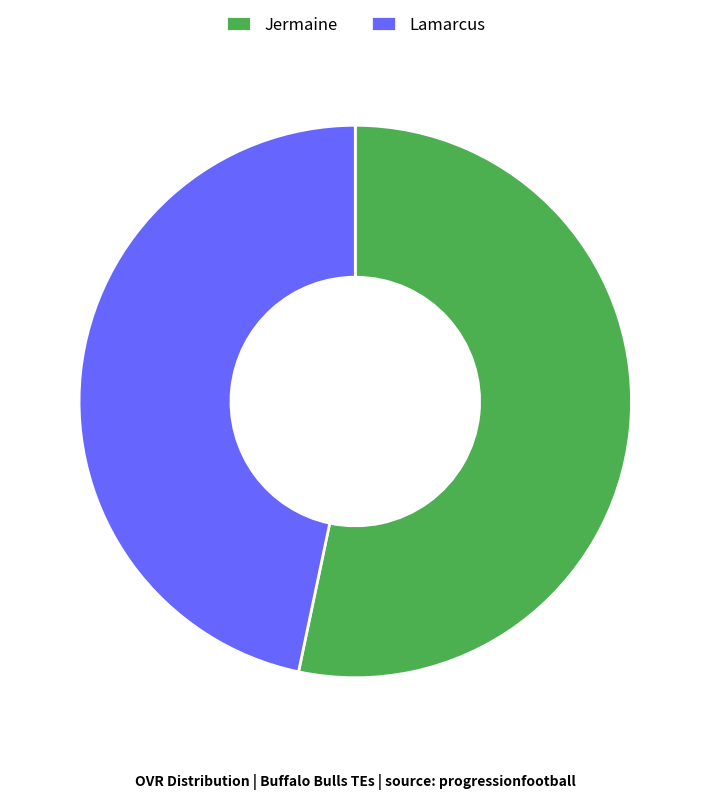

Rank the categories by value from lowest to highest.

Lamarcus, Jermaine